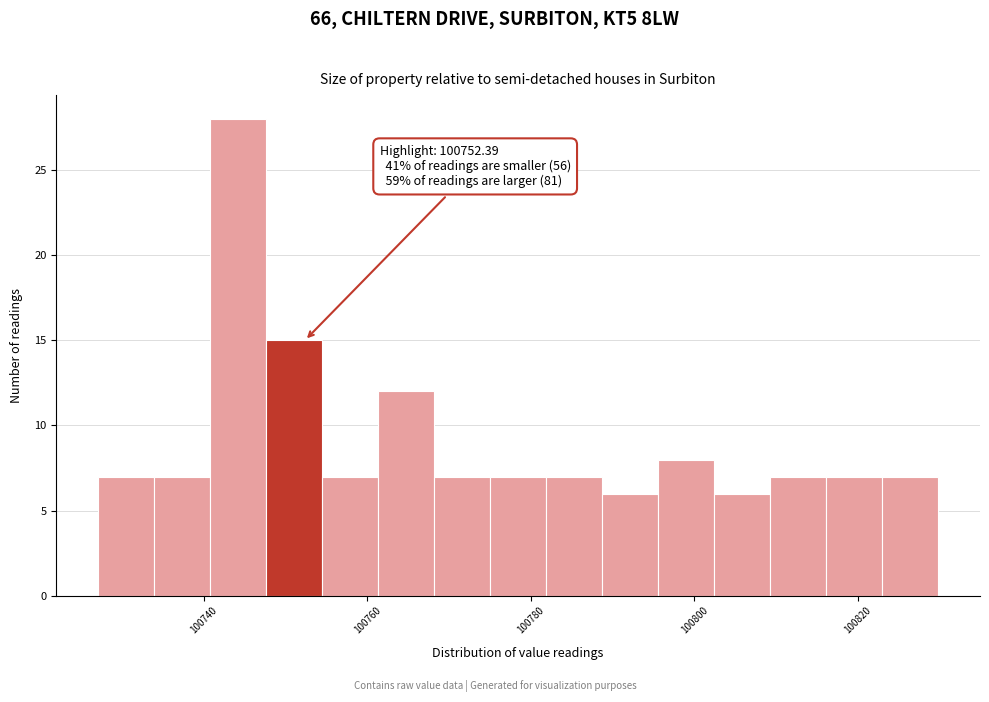

Read against the x-axis, roughly where is the centre of the tallest bar?

100744